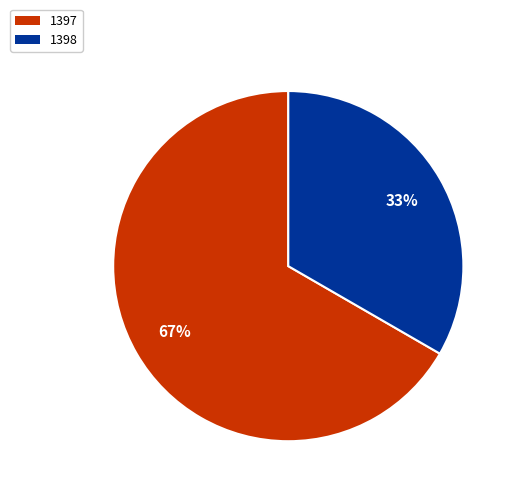

To the nearest percent, what percentage of the pie is 1397?

67%